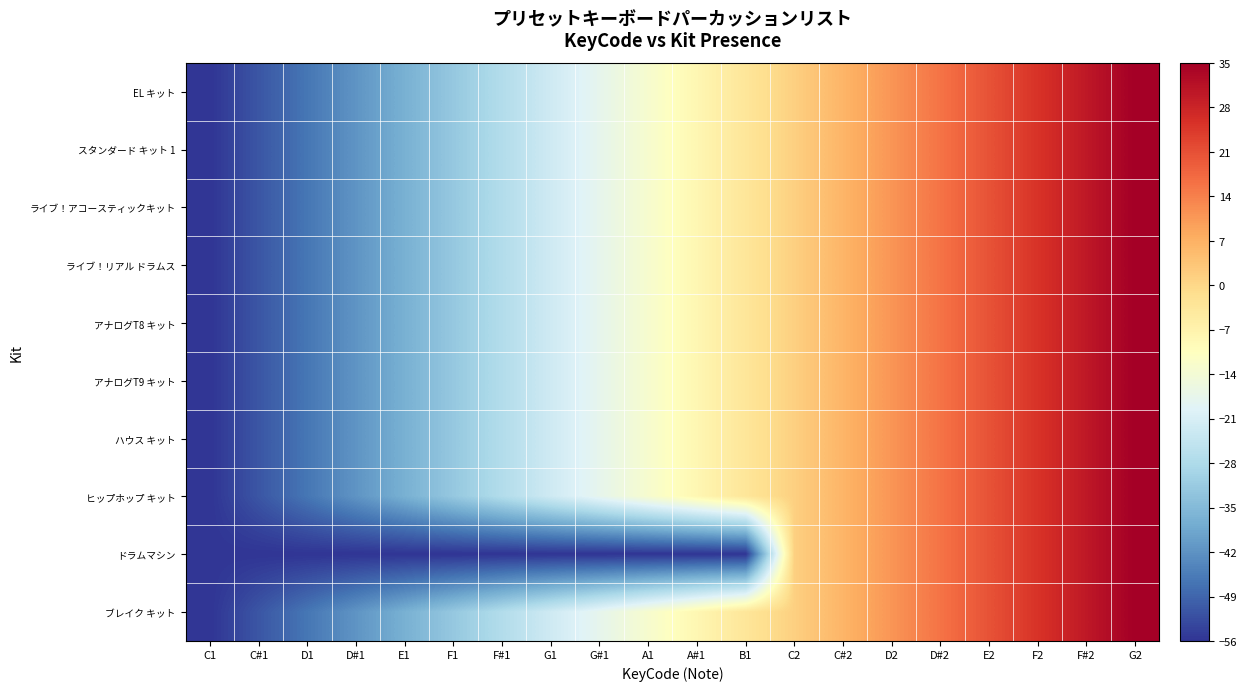

At which category is the sum across all series the highest?

G2